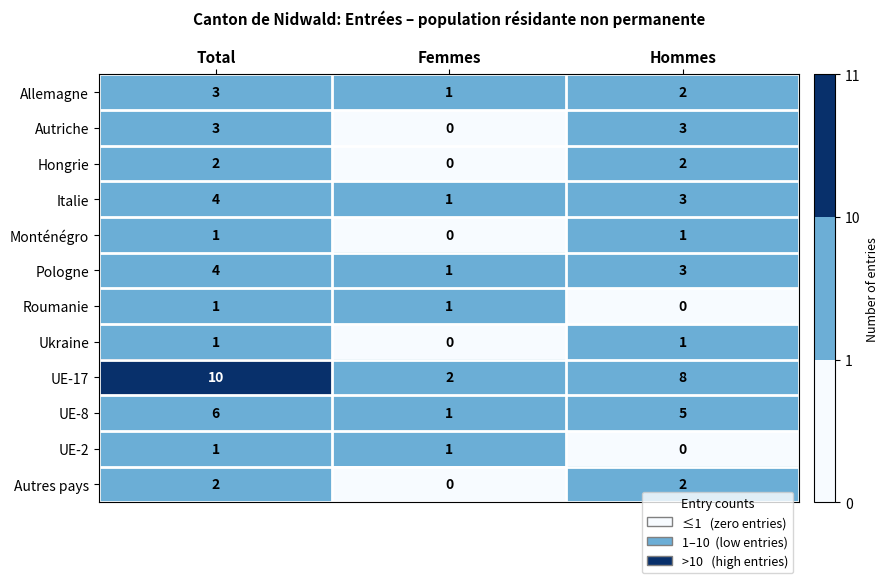

Which series has the largest total across all categories?

UE-17